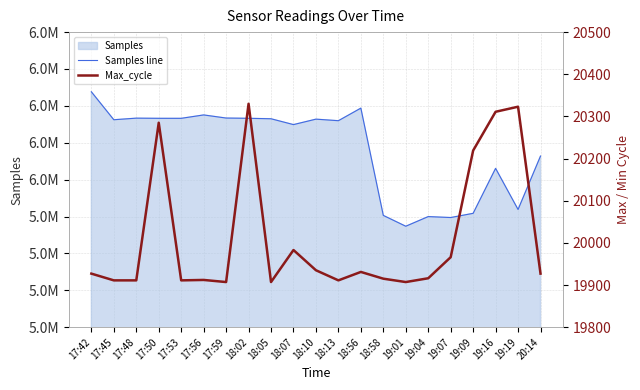

What is the average value of the Samples line series?

6020666